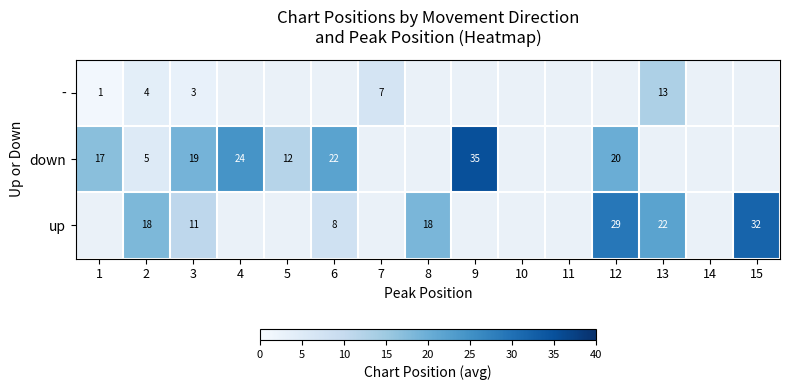

Is it true that down equals 14 at 4?

False